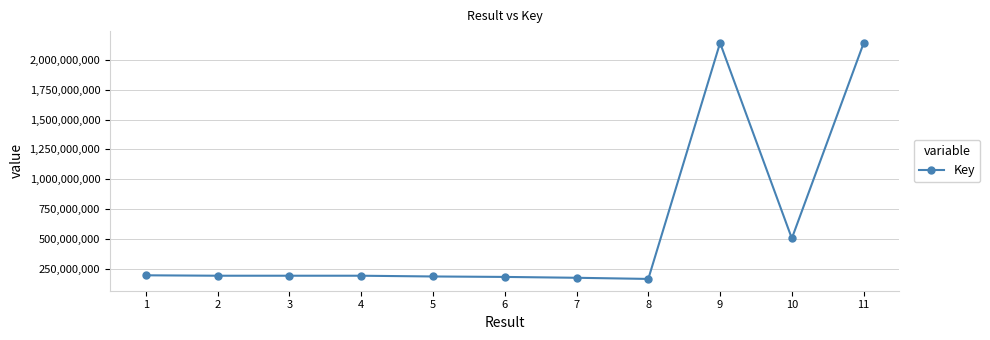

Is this an area chart (filled region under the line)?

No